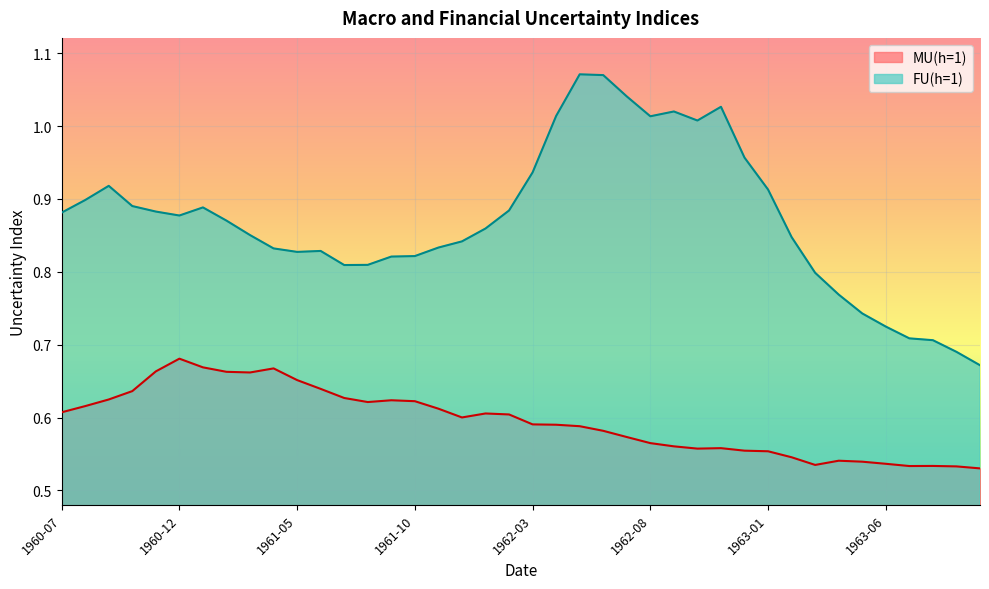

In MU(h=1), how many points are lower than both neighbors (excluding endpoints)?

6